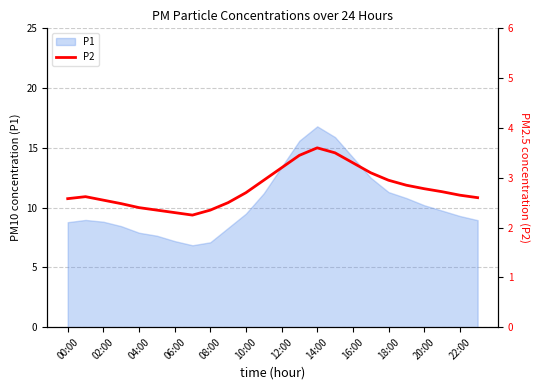

True or false: P1 has a value of 9.5 at 10:00.

True